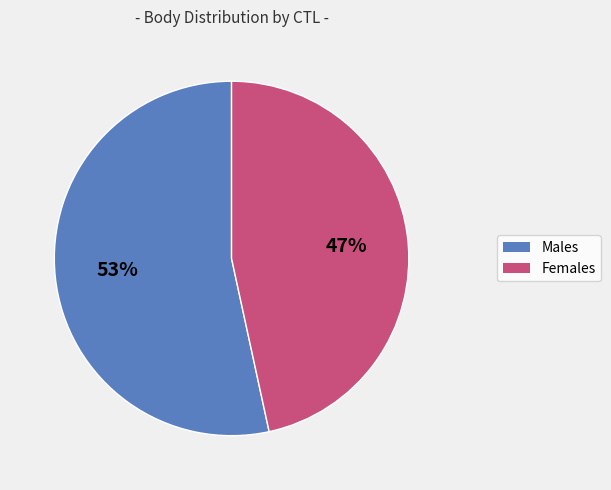

Count the number of slices in the pie.

2